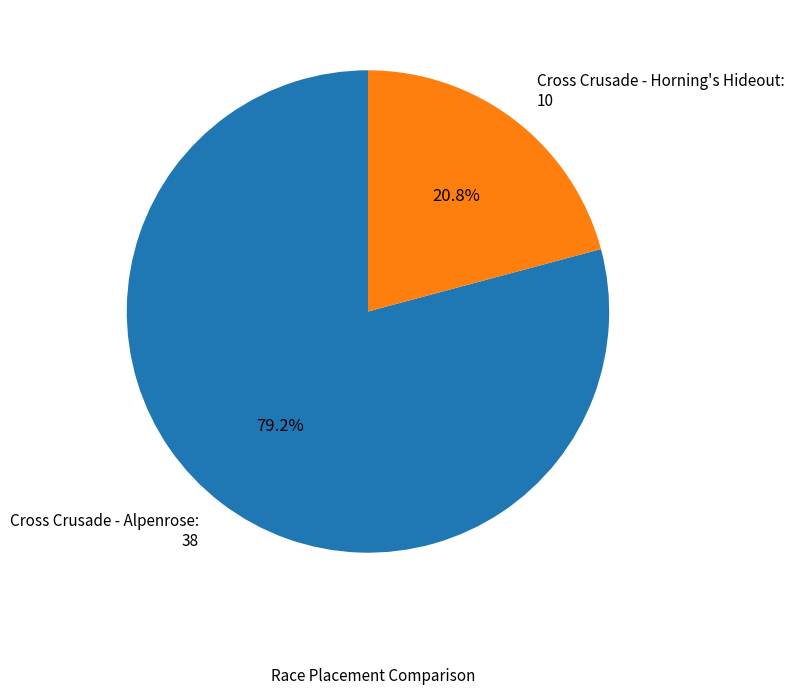

How many segments does this pie chart have?

2